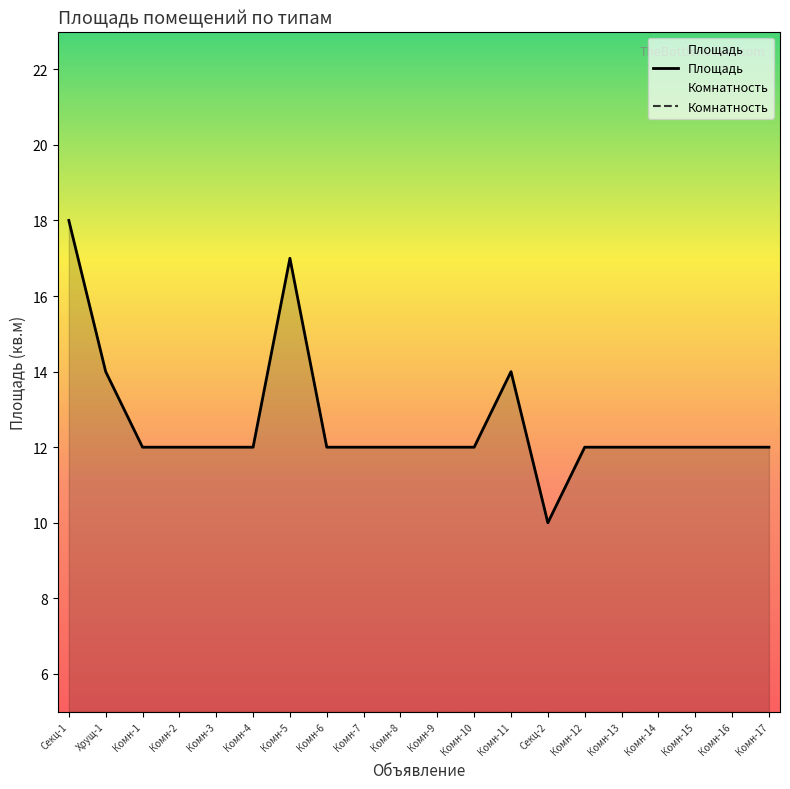

At which category is the sum across all series the highest?

Секц-1